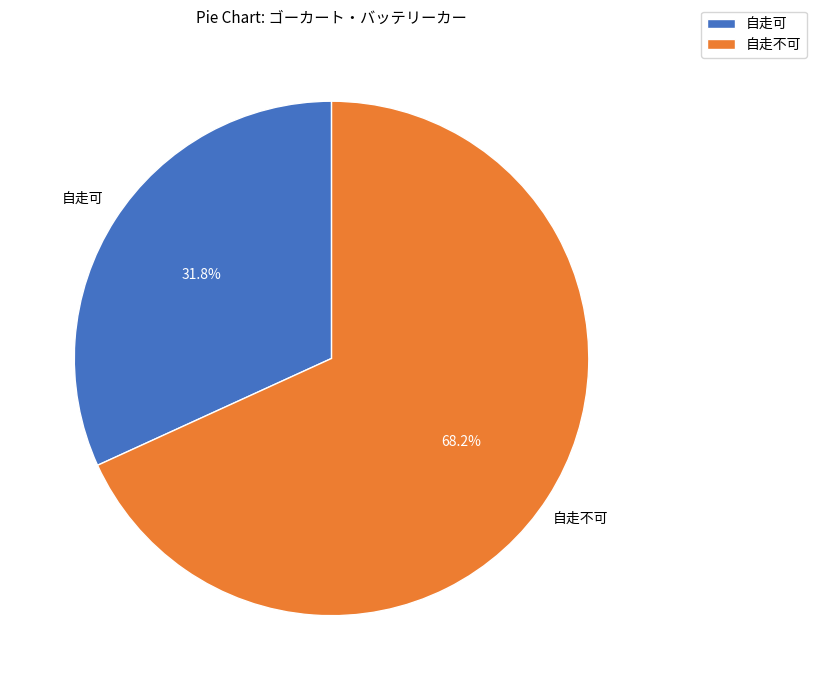

Rank the categories by value from lowest to highest.

自走可, 自走不可